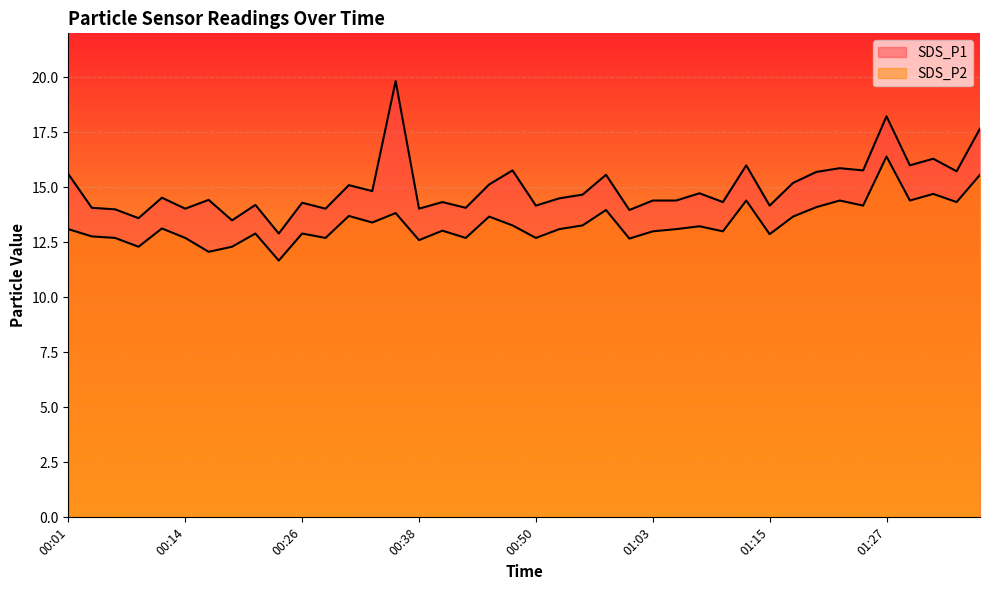

The SDS_P1 series shows 9.6 at 00:38. True or false?

False